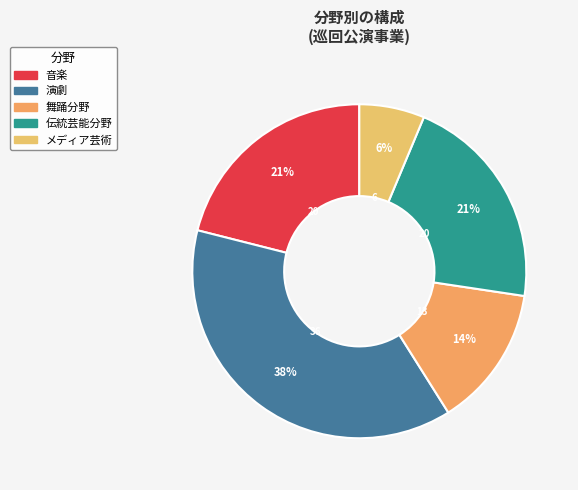

True or false: 音楽 accounts for 16% of the total.

False